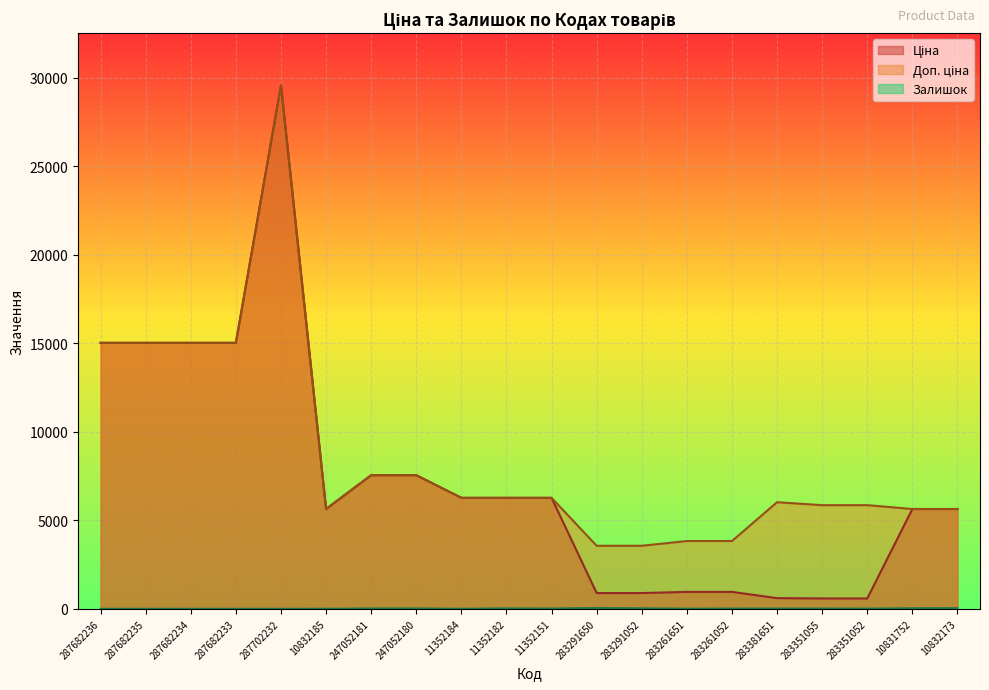

What is the difference between the second highest and second lowest values in the Доп. ціна series?

11459.5